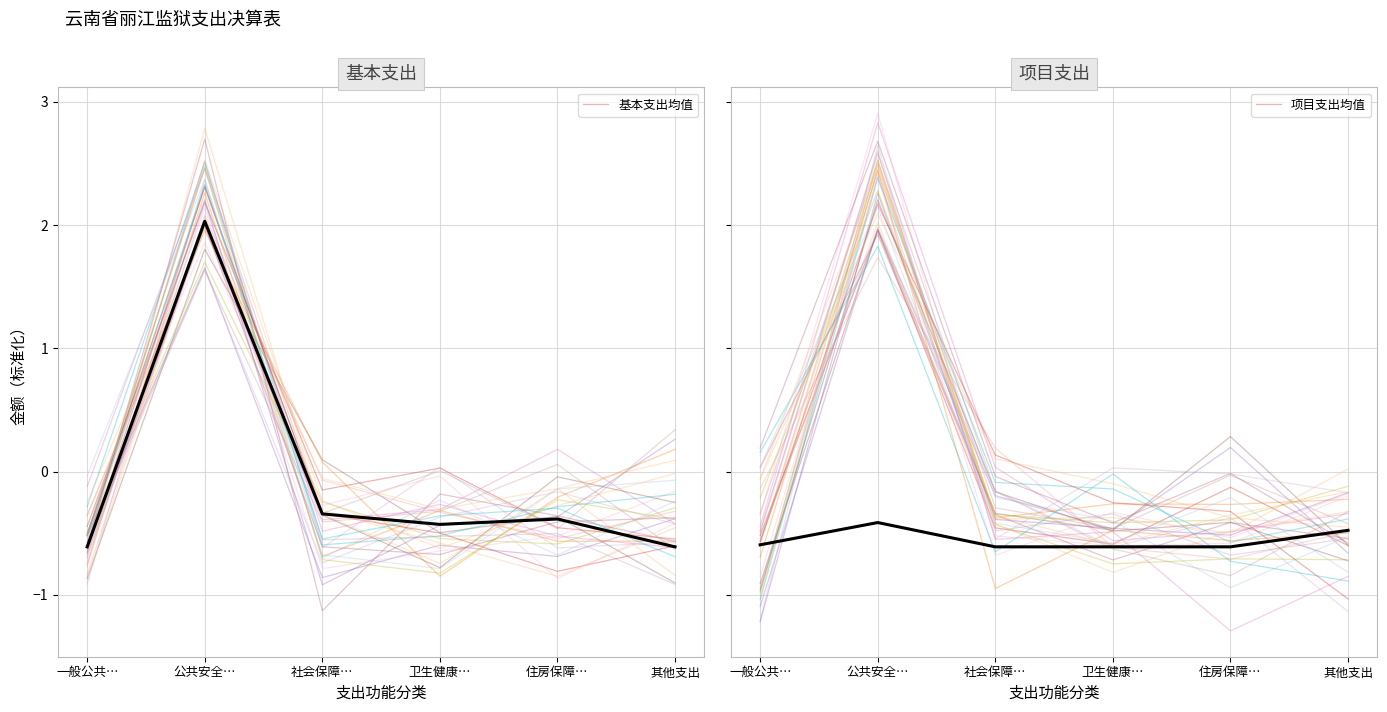

Is it true that 基本支出均值 equals -0.4 at 卫生健康…?

True